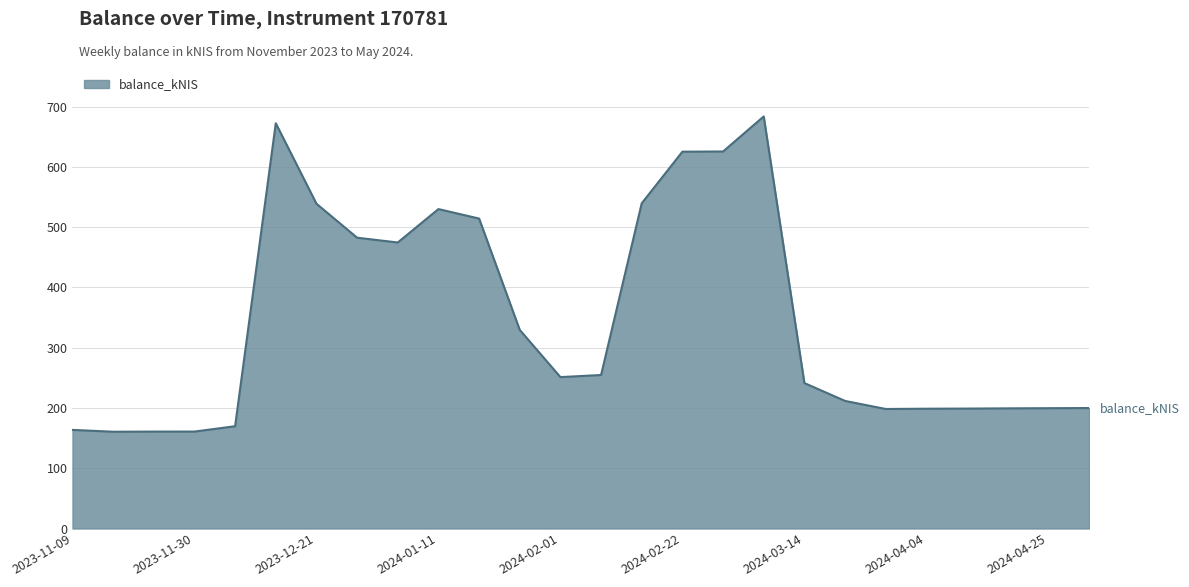

What is the difference between the maximum and minimum values?

523.2